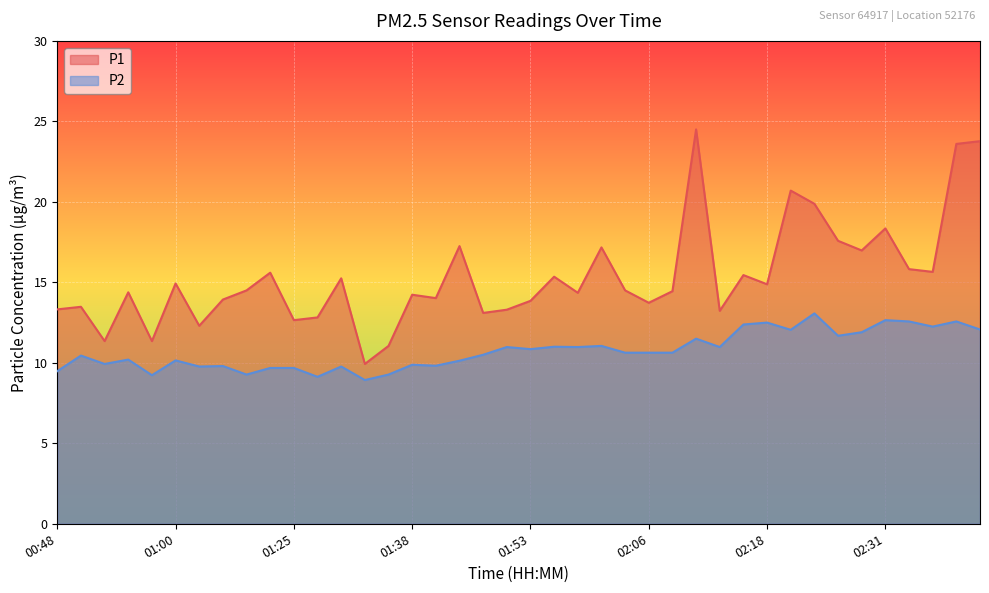

What is the spread (max minus min) of values at 01:11?

5.2